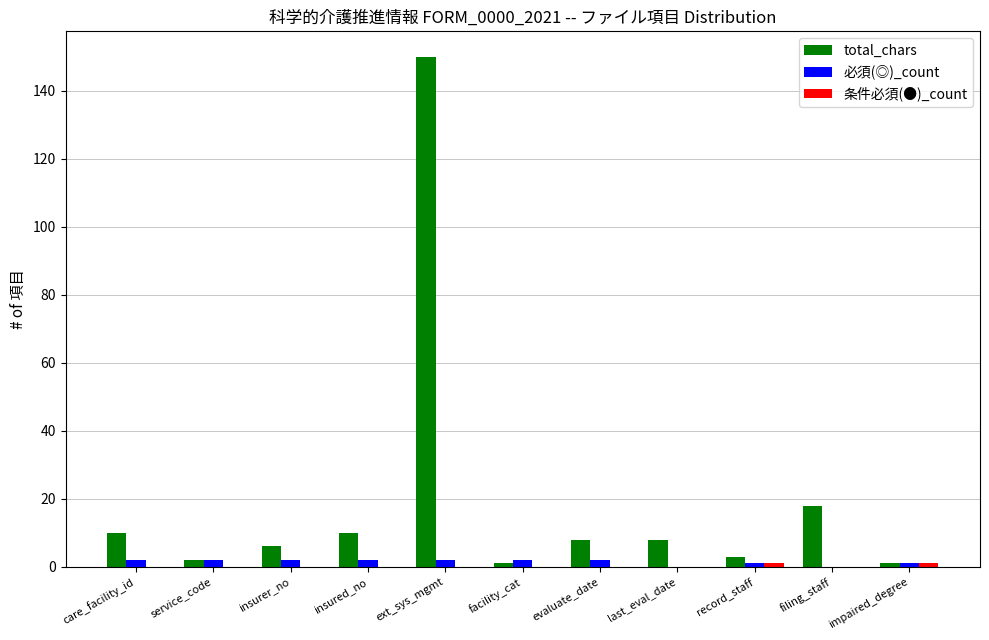

What is the sum of all total_chars values?

217